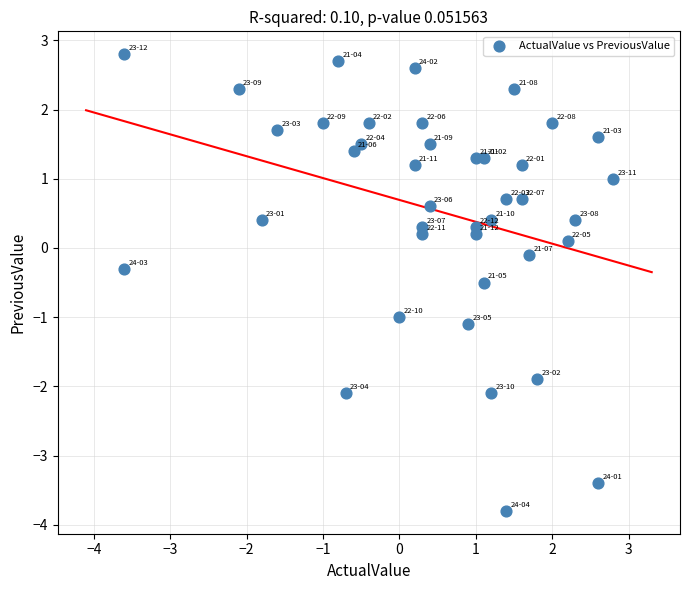

What is the range of Y values (max minus min)?

6.6